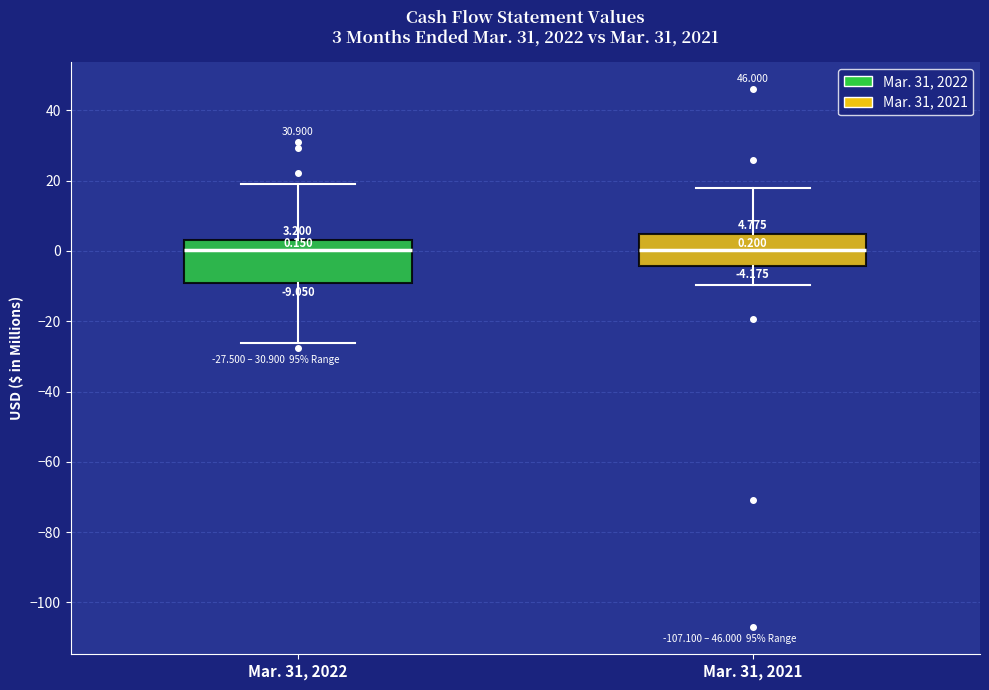

Comparing the boxes themselves (not the whiskers), which one is the tallest?

Mar. 31, 2022